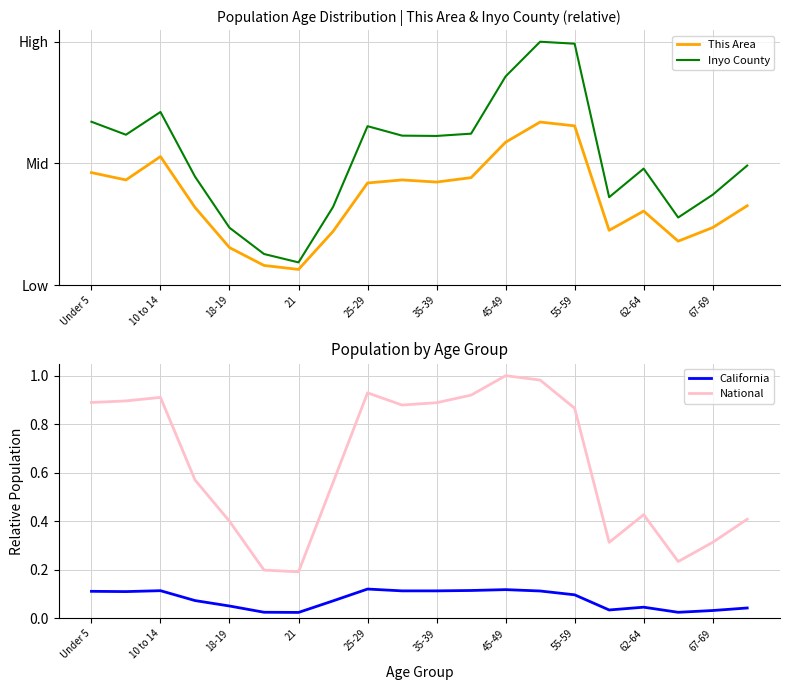

What is the sum of all California values?

1.6